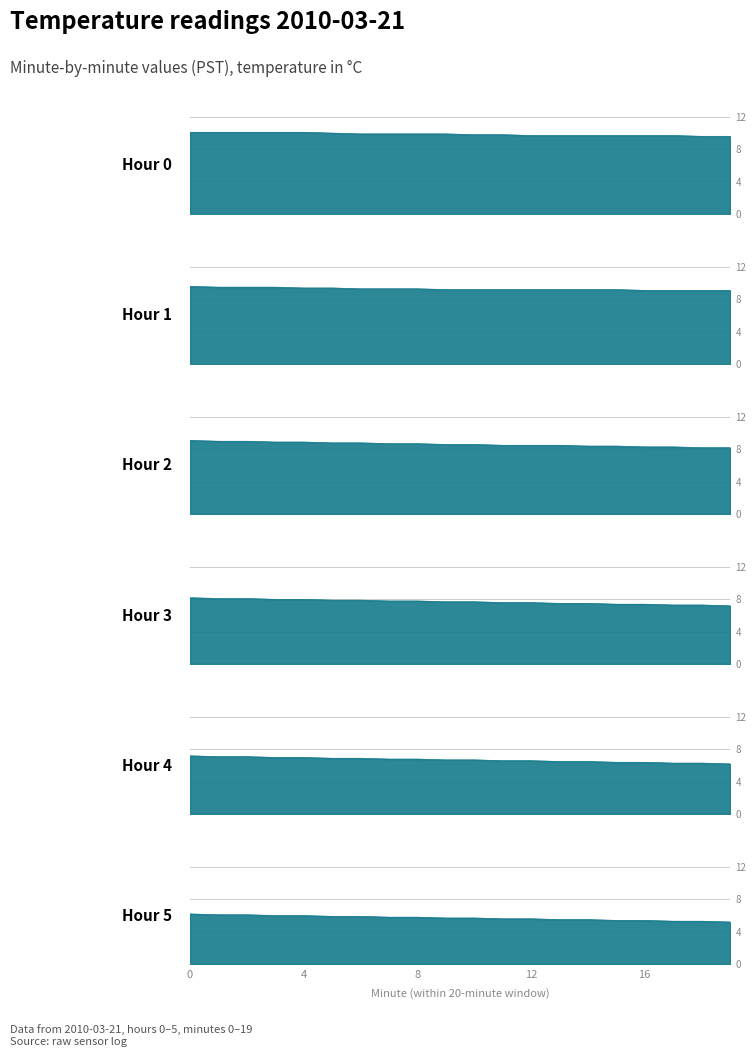

What is the average value of the Hour 0 series?

9.9